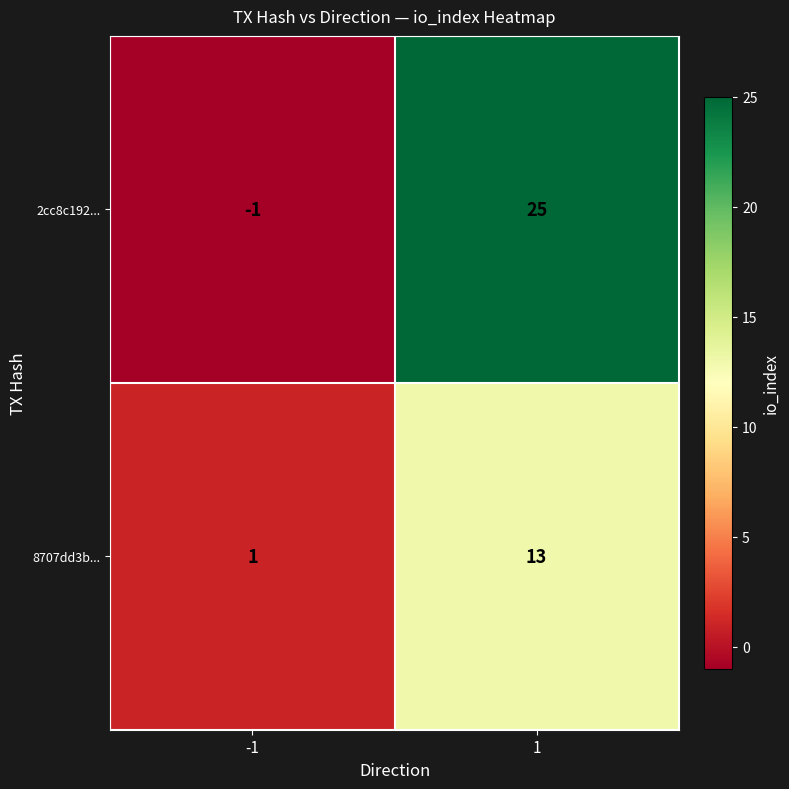

Is it true that 2cc8c192... equals 25 at 1?

True